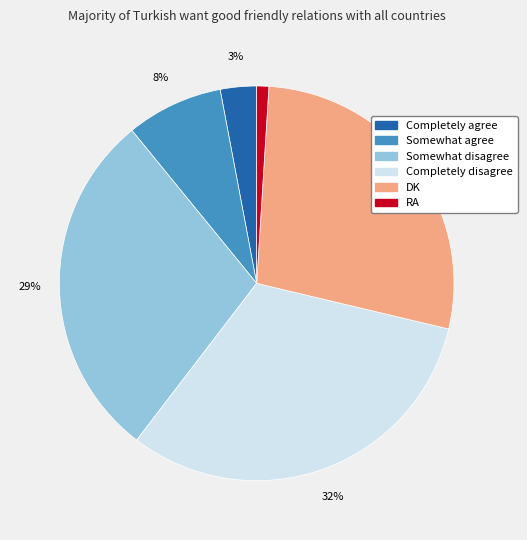

To the nearest percent, what is the combined percentage of Somewhat disagree and Completely disagree?

60%